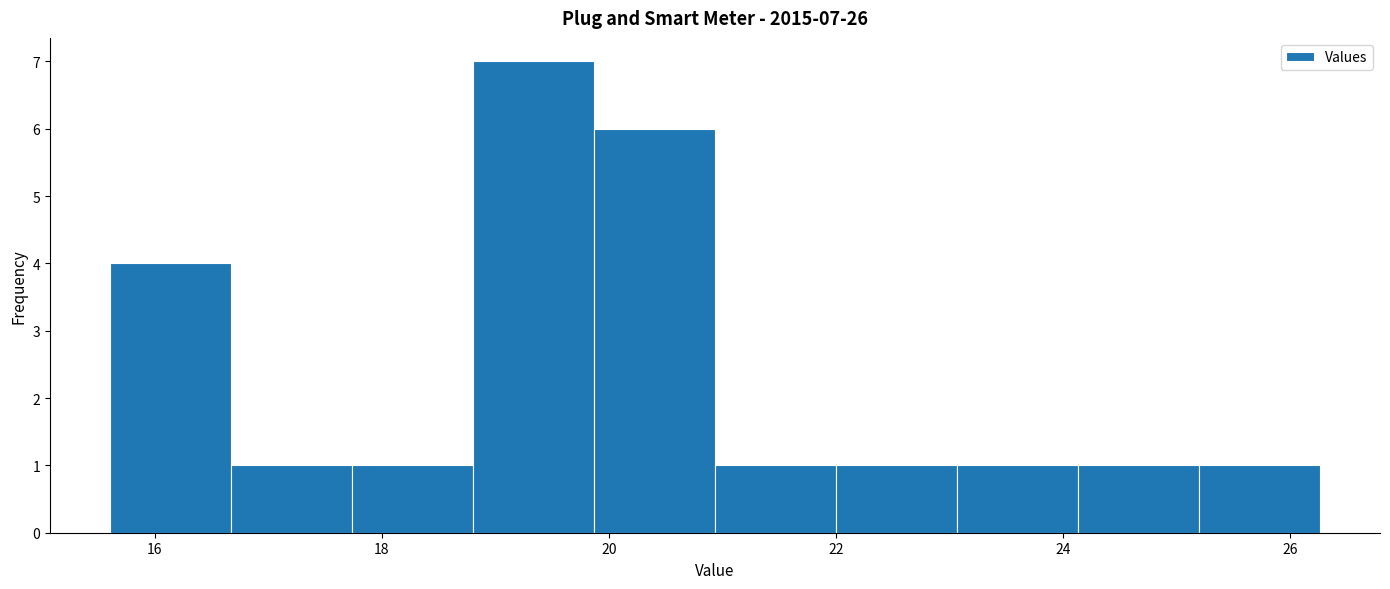

Over which range of the x-axis is the bar tallest?

18.8 to 19.8